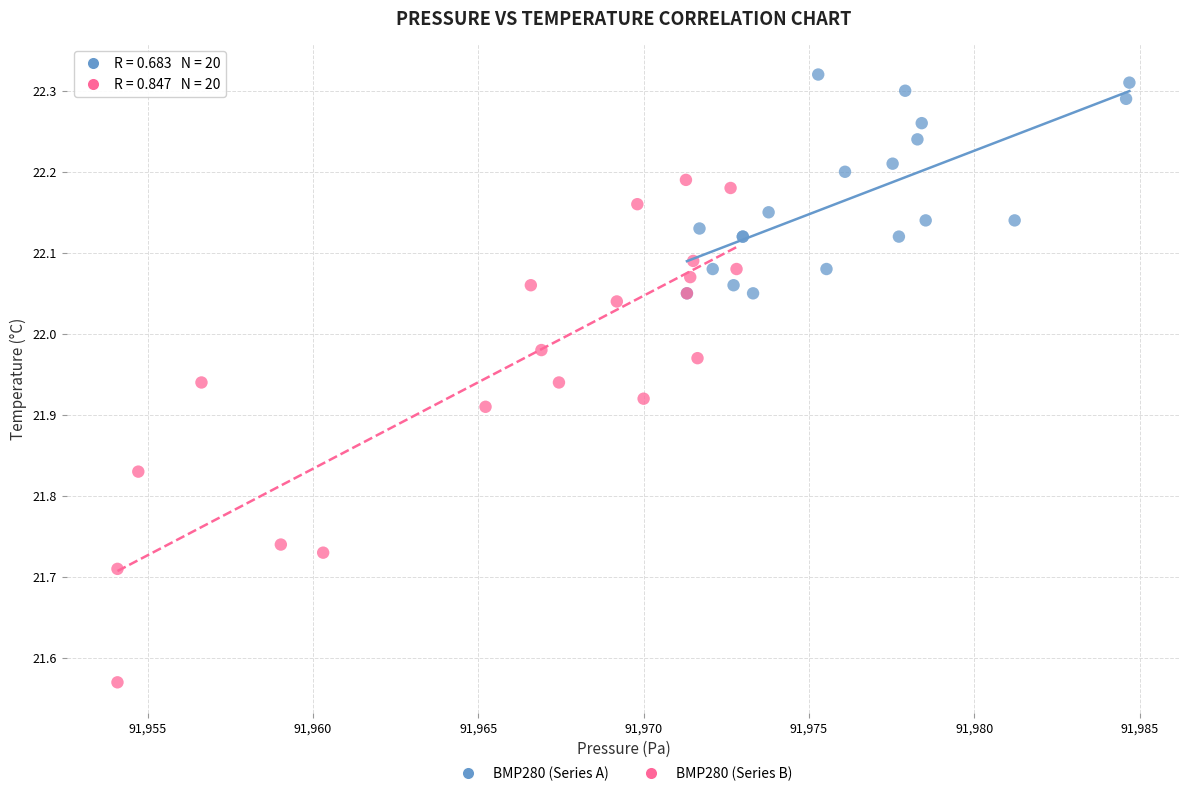

Which series reaches the maximum Y coordinate?

BMP280 (Series A)